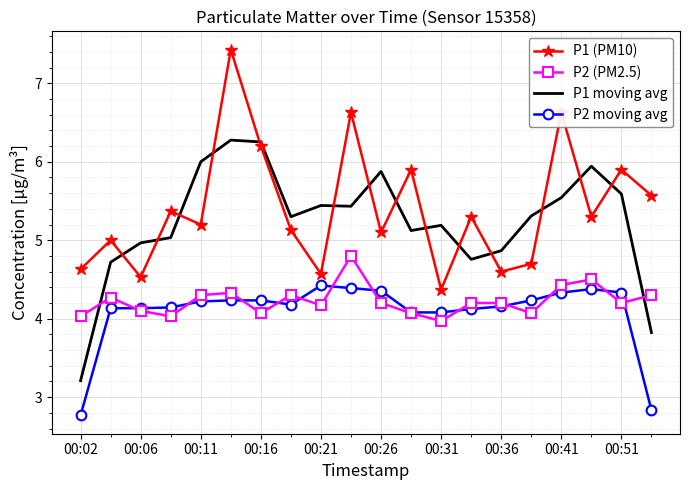

True or false: P1 (PM10) and P2 moving avg intersect in this chart.

False